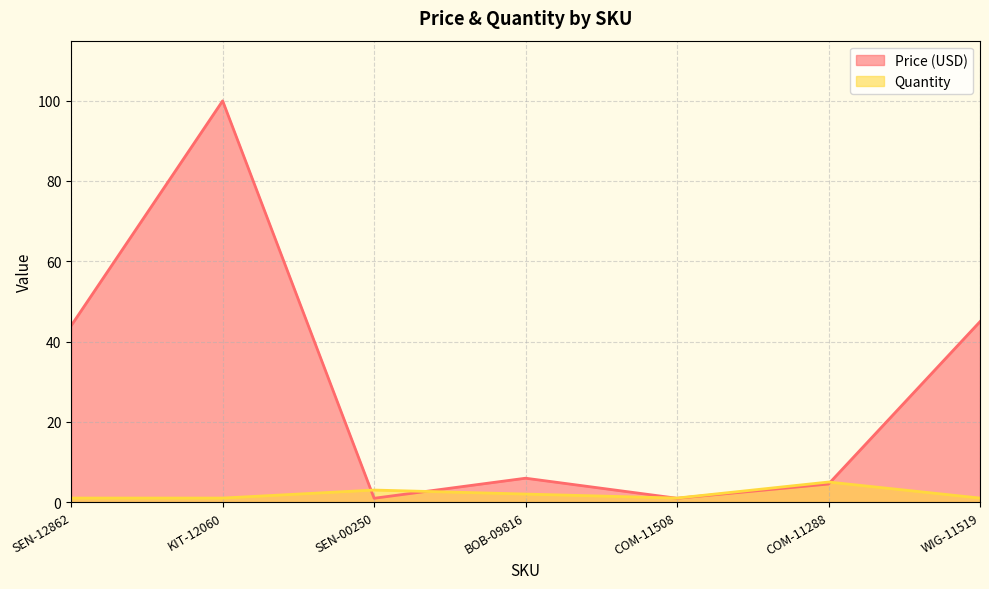

At COM-11288, list the series in order from largest to smallest.

Quantity, Price (USD)